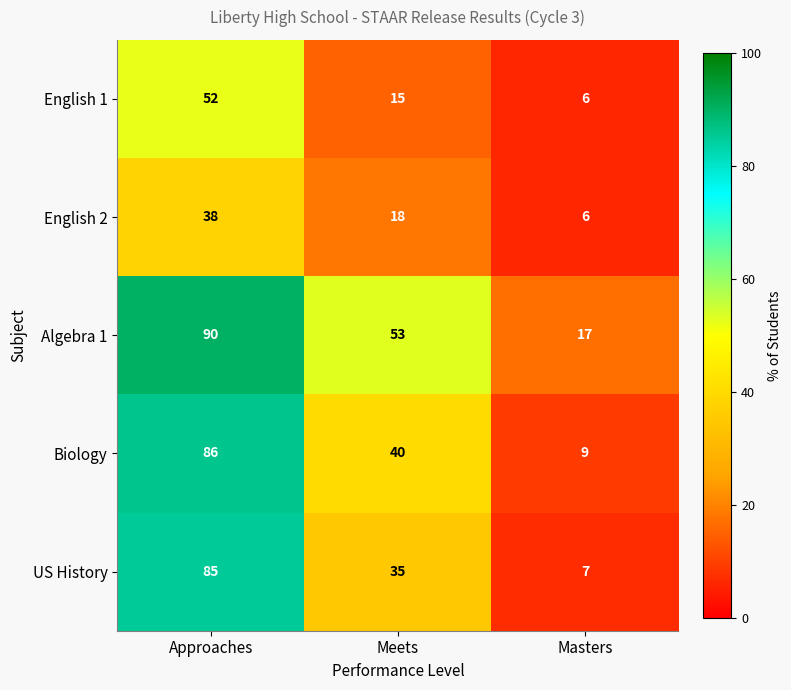

Reading left to right, extract all data points from this chart.

English 1: 52	15	6
English 2: 38	18	6
Algebra 1: 90	53	17
Biology: 86	40	9
US History: 85	35	7